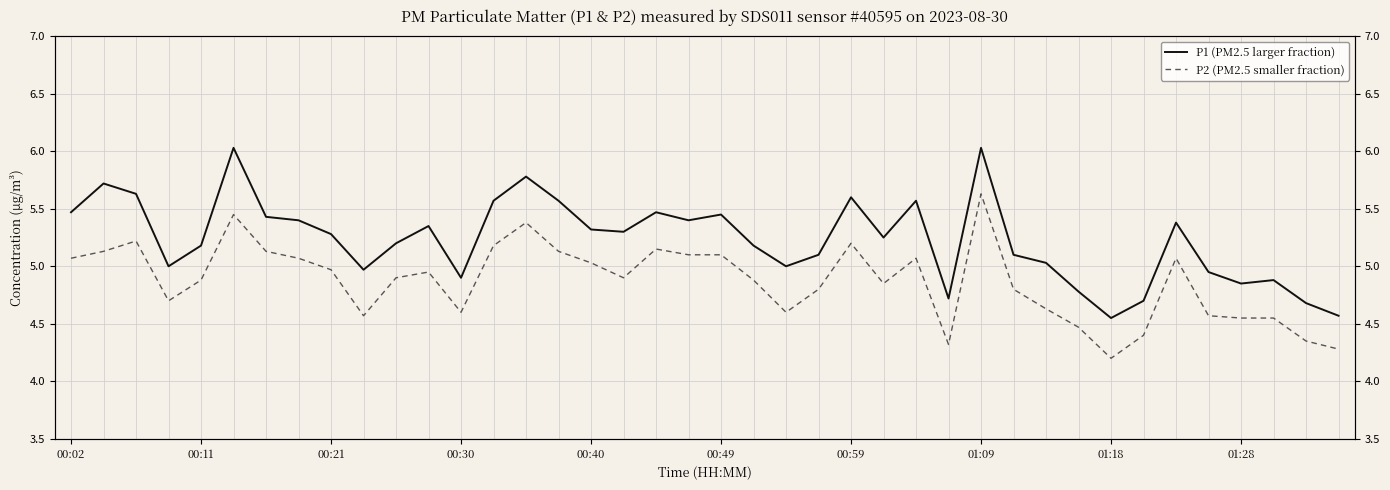

What is the value of the P1 (PM2.5 larger fraction) point at the 38th from the left?

4.9